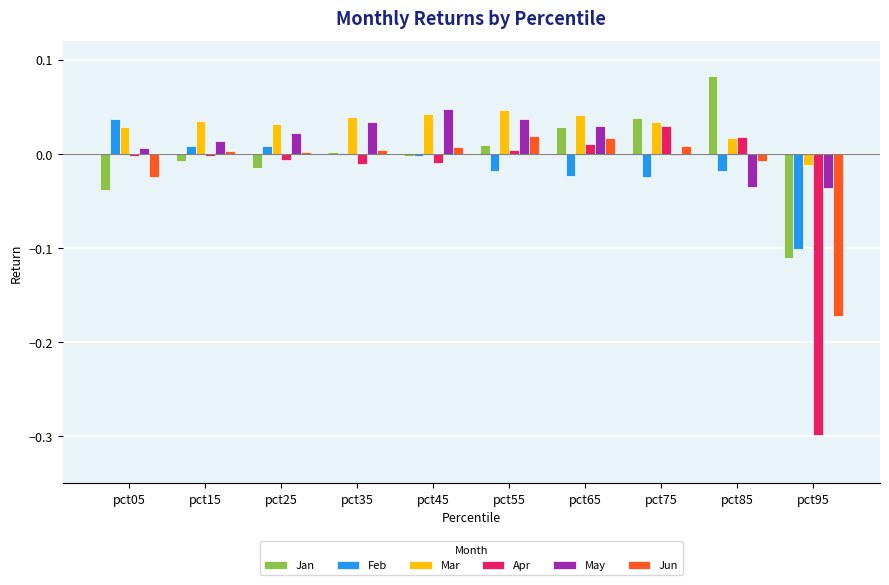

At which label does Mar first exceed 0?

pct05